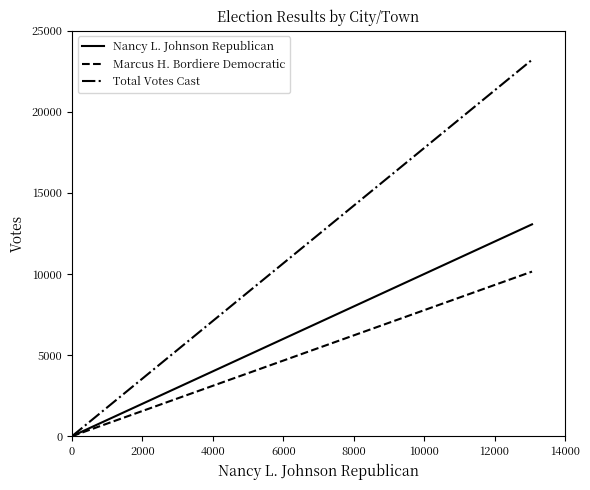

What is the average value of the Nancy L. Johnson Republican series?

6531